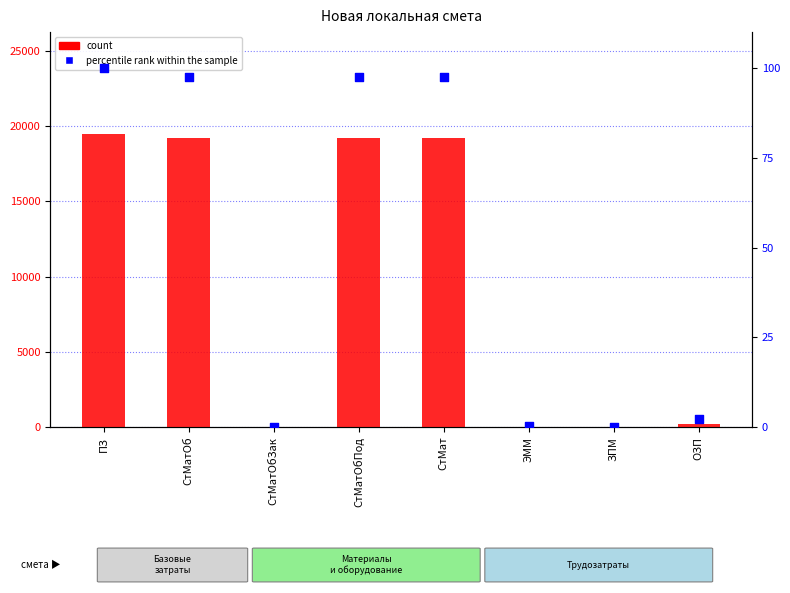

Which series contains the highest Y value?

count